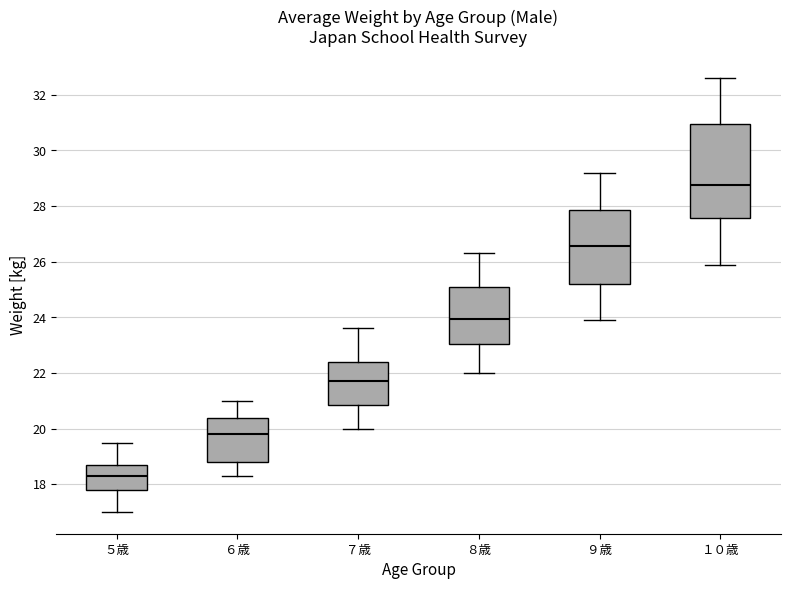

Reading left to right, read every box against the y-axis: the position of its median line, the range the box covers, and the ends of its whiskers. The values are not printed on the chart, so give them approximately, as read against the axis.

５歳: median 18.4, box 17.8 to 18.8, whiskers 17.0 to 19.6
６歳: median 19.8, box 18.8 to 20.4, whiskers 18.4 to 21.0
７歳: median 21.8, box 20.8 to 22.4, whiskers 20.0 to 23.6
８歳: median 24.0, box 23.0 to 25.0, whiskers 22.0 to 26.4
９歳: median 26.6, box 25.2 to 27.8, whiskers 24.0 to 29.2
１０歳: median 28.8, box 27.6 to 31.0, whiskers 26.0 to 32.6